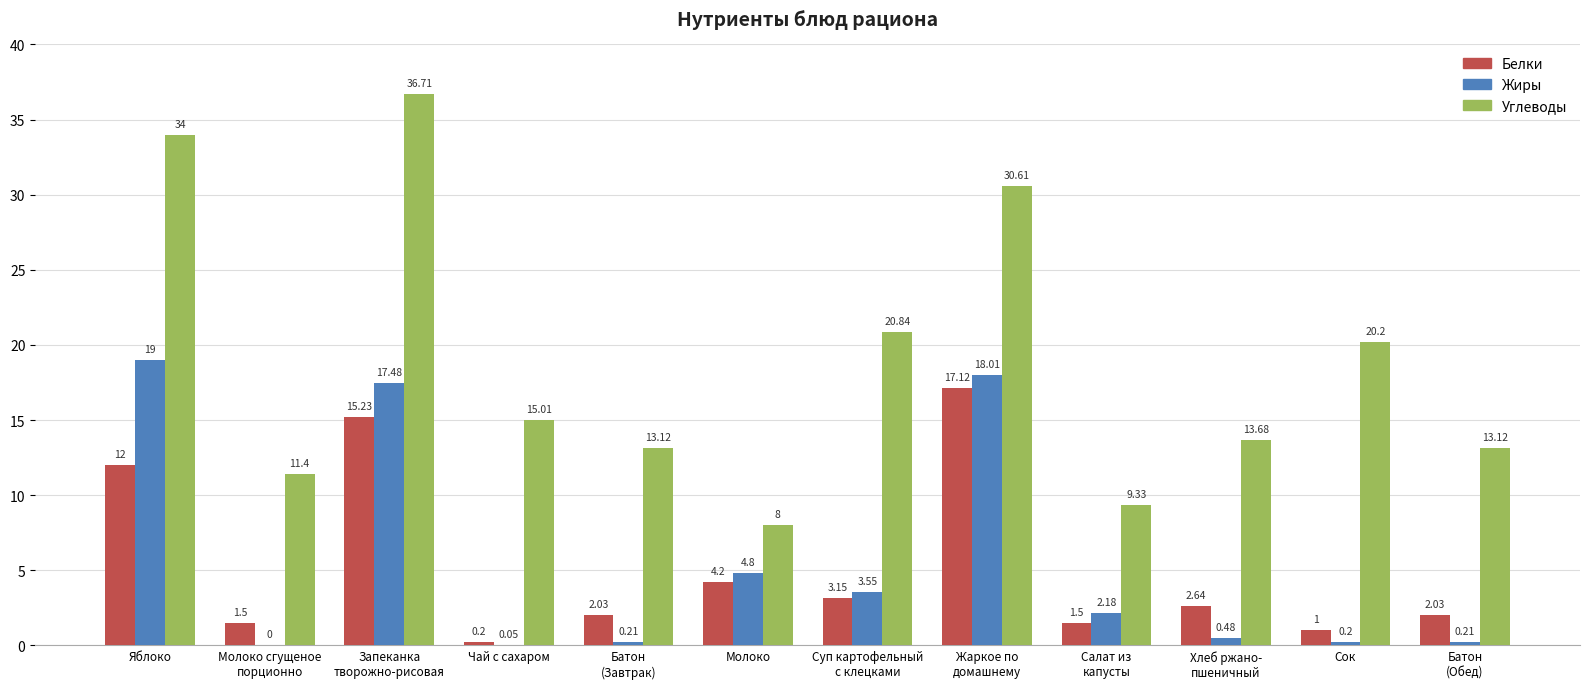

How many distinct data groups are displayed?

3